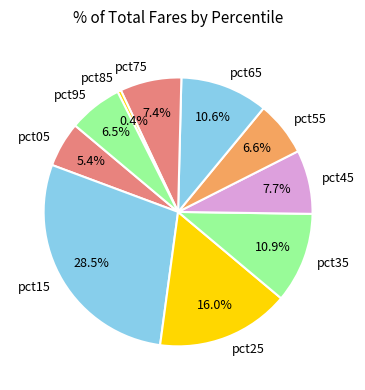

To the nearest percent, what portion does pct65 represent?

11%